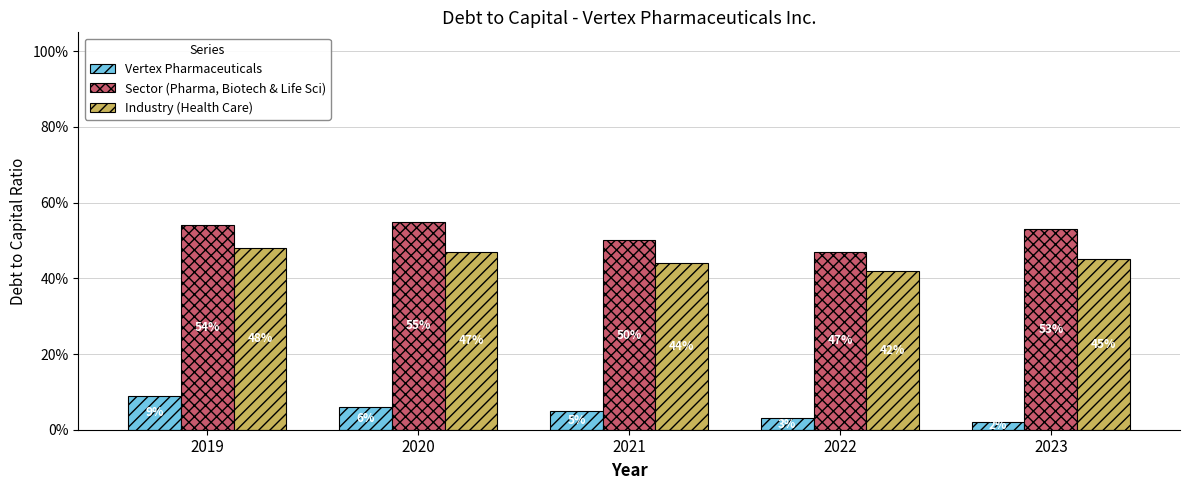

Does the chart contain stacked bars?

No